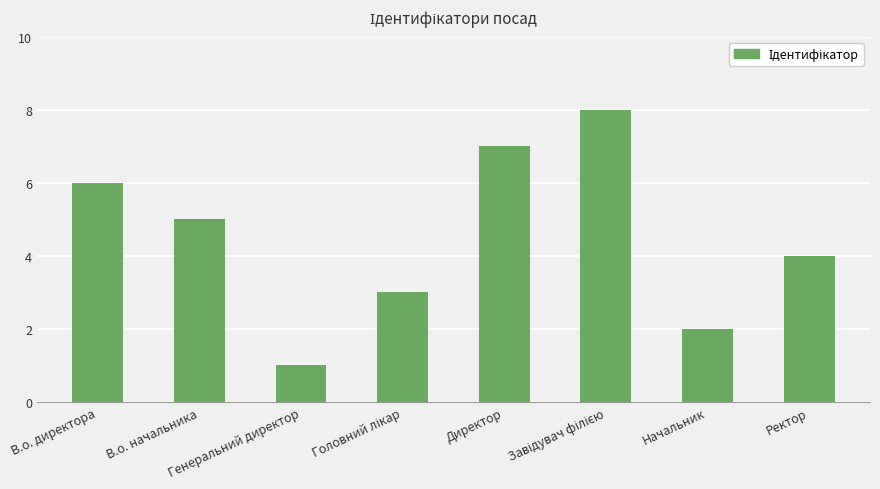

What is the difference between the maximum and minimum values?

7